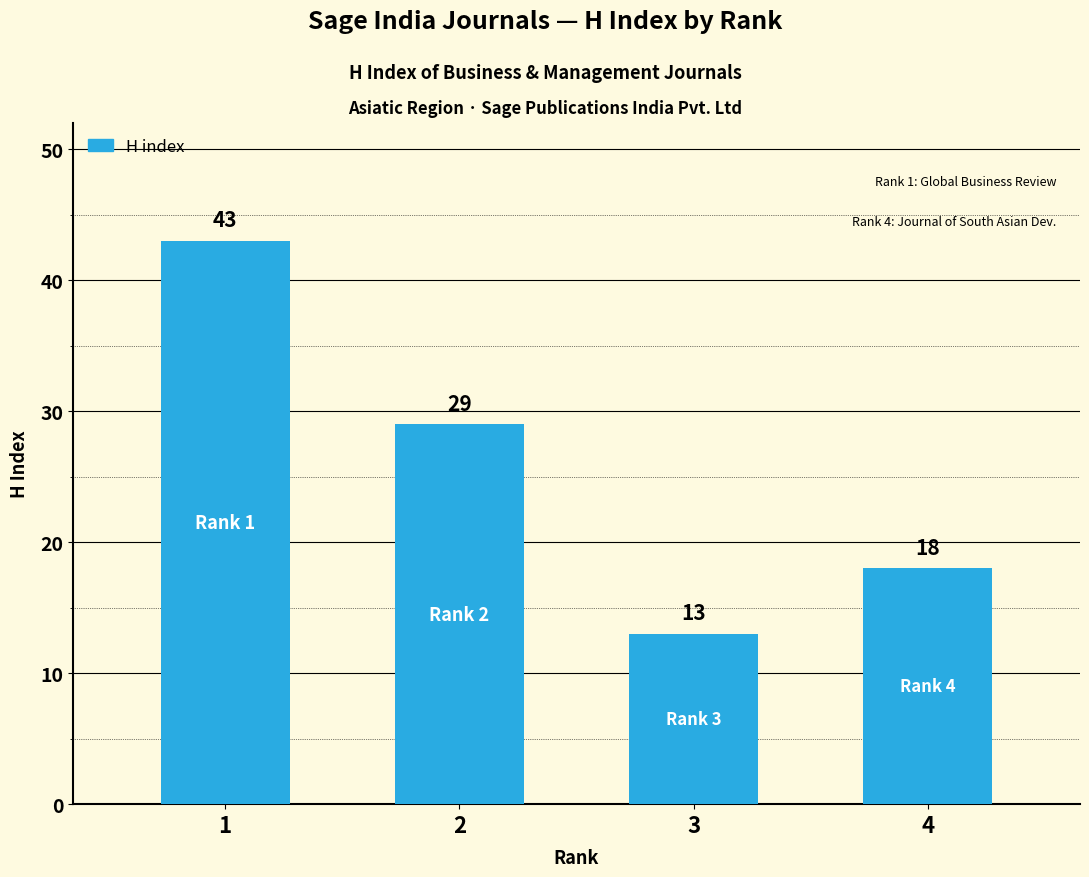

What is the minimum value shown in the chart?

13